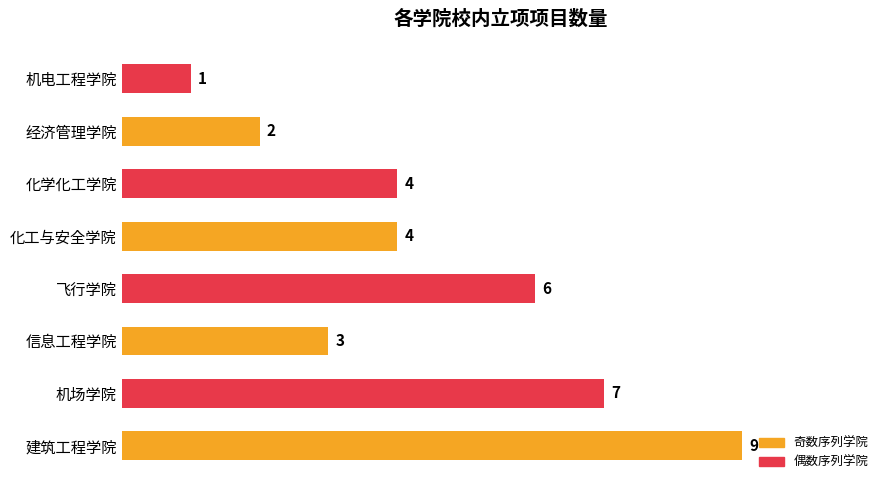

Reading top to bottom, what are all the values shown in this chart?

机电工程学院=1	经济管理学院=2	化学化工学院=4	化工与安全学院=4	飞行学院=6	信息工程学院=3	机场学院=7	建筑工程学院=9